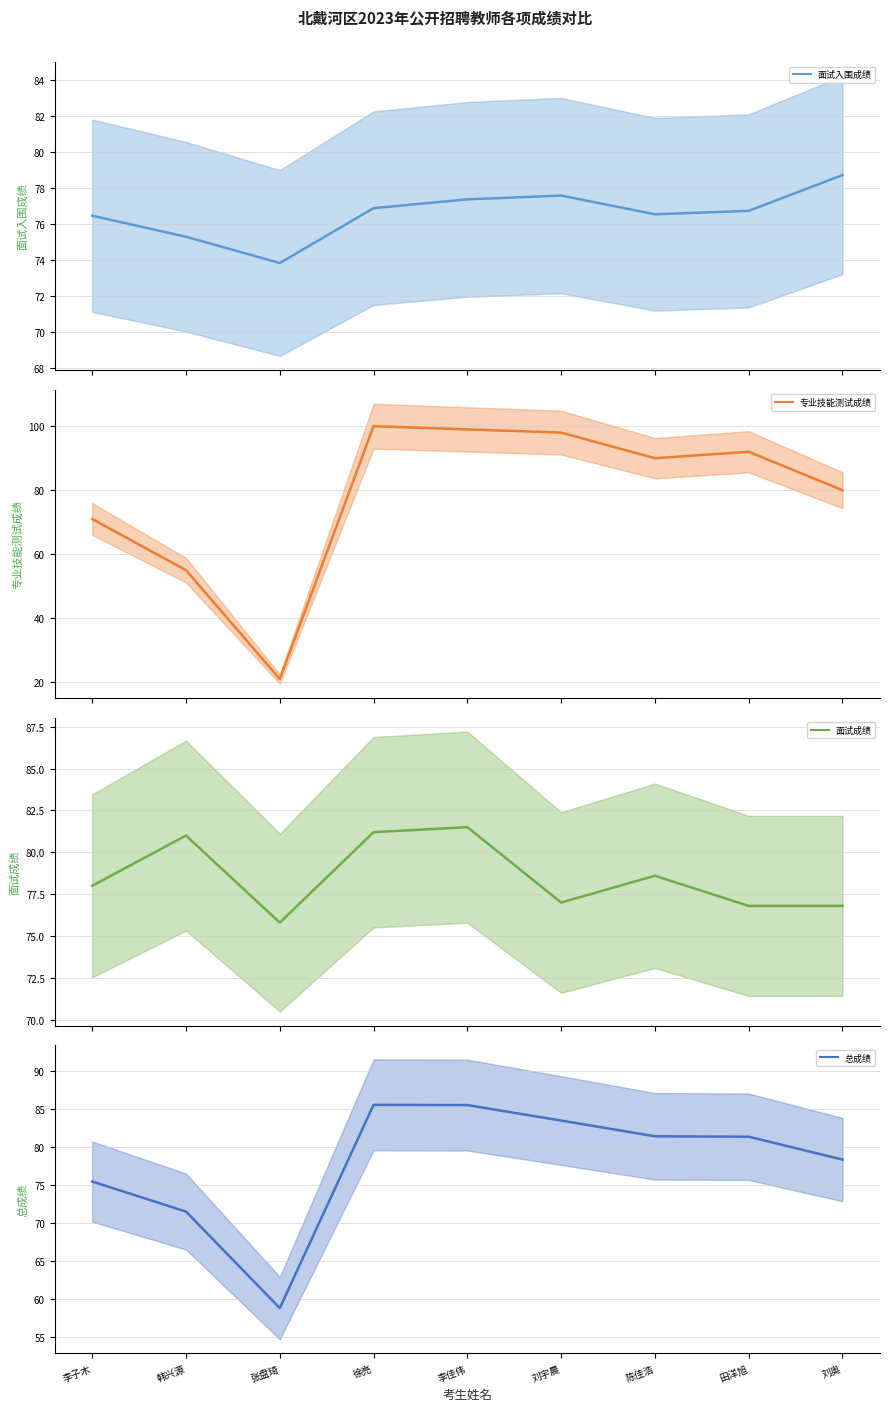

At which category does the chart reach its peak across all series?

徐亮